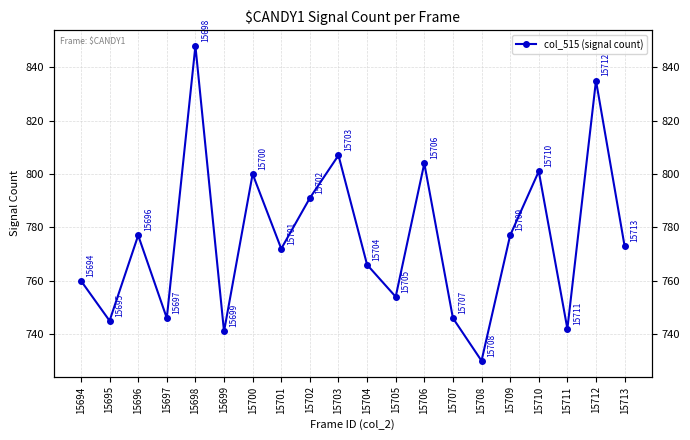

Approximately how many times larger is the value at 15701 compared to 15710?

1.0